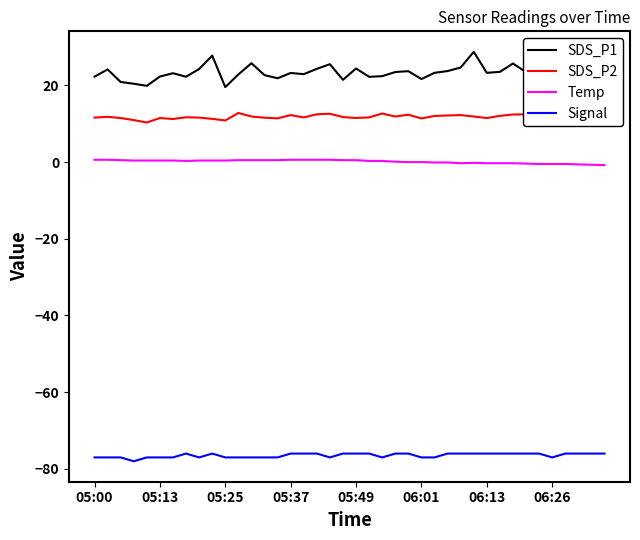

Which series has the widest spread of values?

SDS_P1